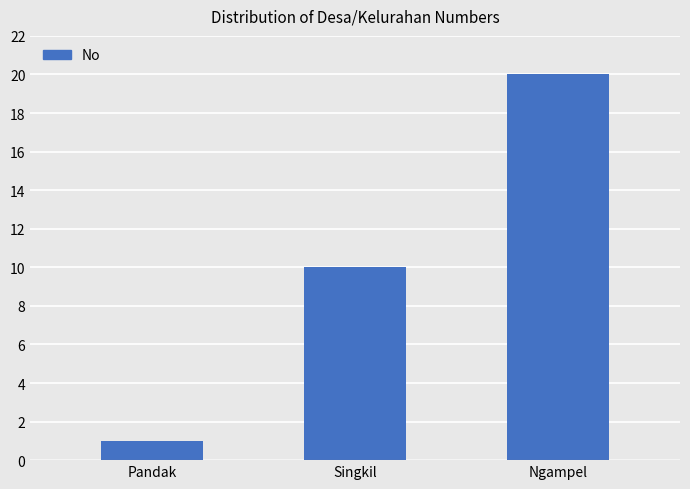

Reading left to right, list all the values displayed in this chart.

1	10	20